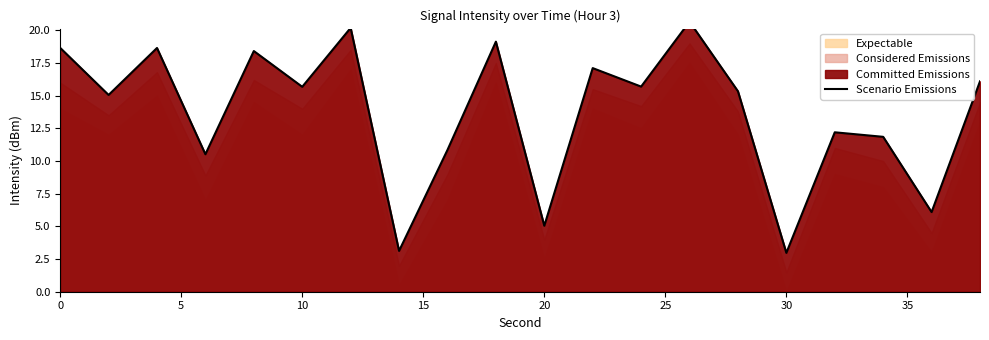

How many lines are shown in the chart?

1